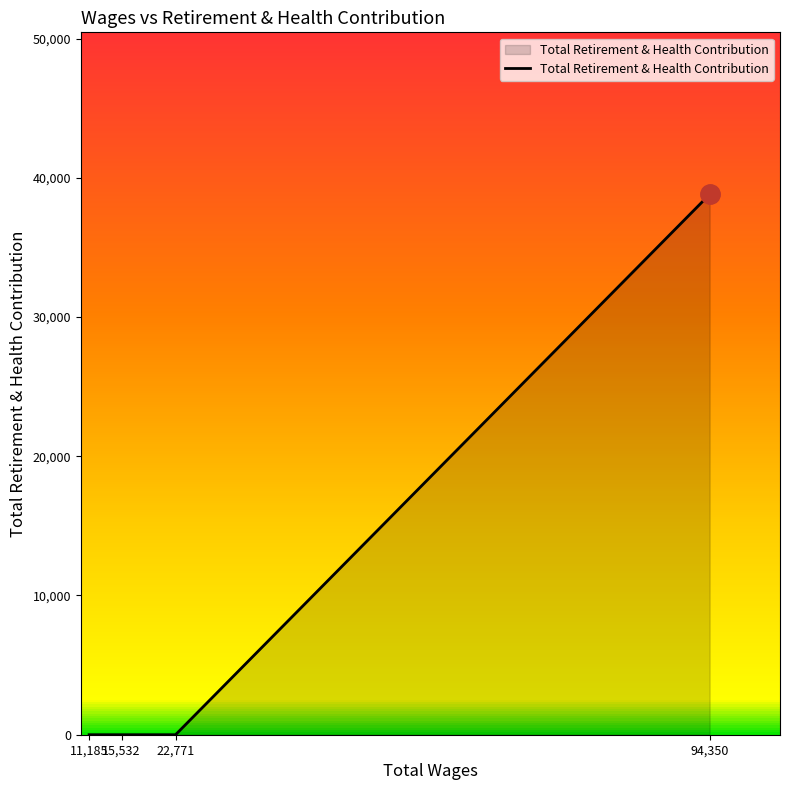

Between 94,350 and 11,185, which is larger?

94,350